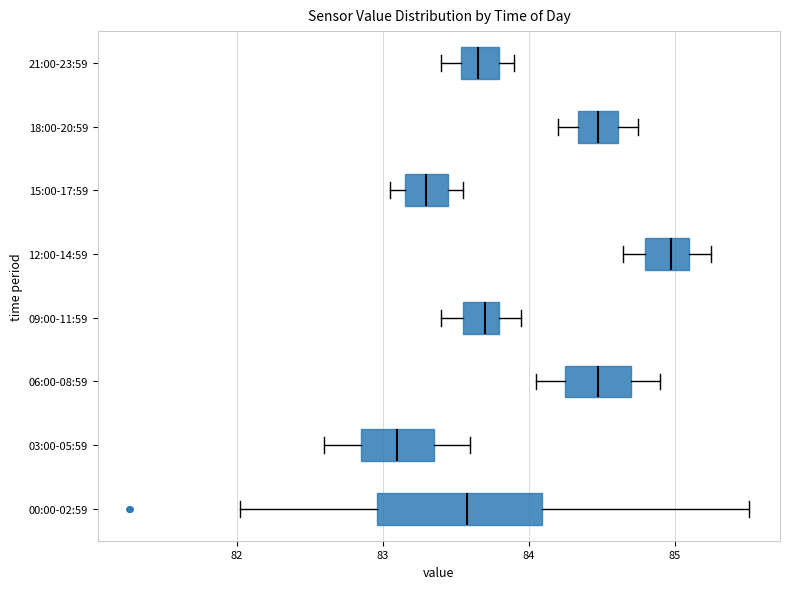

Reading bottom to top, read every box against the x-axis: the position of its median line, the range the box covers, and the ends of its whiskers. The values are not printed on the chart, so give them approximately, as read against the axis.

00:00-02:59: median 83.6, box 83.0 to 84.1, whiskers 82.0 to 85.5
03:00-05:59: median 83.1, box 82.9 to 83.4, whiskers 82.6 to 83.6
06:00-08:59: median 84.5, box 84.3 to 84.7, whiskers 84.1 to 84.9
09:00-11:59: median 83.7, box 83.6 to 83.8, whiskers 83.4 to 84.0
12:00-14:59: median 85.0, box 84.8 to 85.1, whiskers 84.7 to 85.3
15:00-17:59: median 83.3, box 83.2 to 83.5, whiskers 83.1 to 83.6
18:00-20:59: median 84.5, box 84.3 to 84.6, whiskers 84.2 to 84.8
21:00-23:59: median 83.7, box 83.5 to 83.8, whiskers 83.4 to 83.9